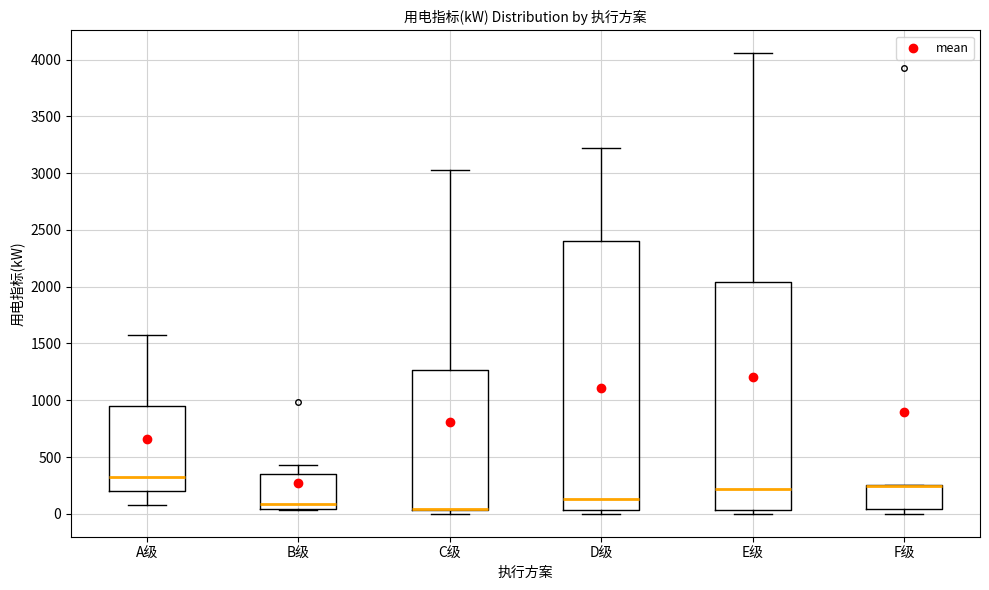

Reading left to right, read every box against the y-axis: the position of its median line, the range the box covers, and the ends of its whiskers. The values are not printed on the chart, so give them approximately, as read against the axis.

A级: median 350, box 200 to 950, whiskers 50 to 1550
B级: median 100, box 50 to 350, whiskers 50 to 450
C级: median 50 (drawn on the box's lower edge), box 50 to 1250, whiskers 0 to 3050
D级: median 150, box 50 to 2400, whiskers 0 to 3200
E级: median 200, box 50 to 2050, whiskers 0 to 4050
F级: median 250 (drawn on the box's upper edge), box 50 to 250, whiskers 0 to 250